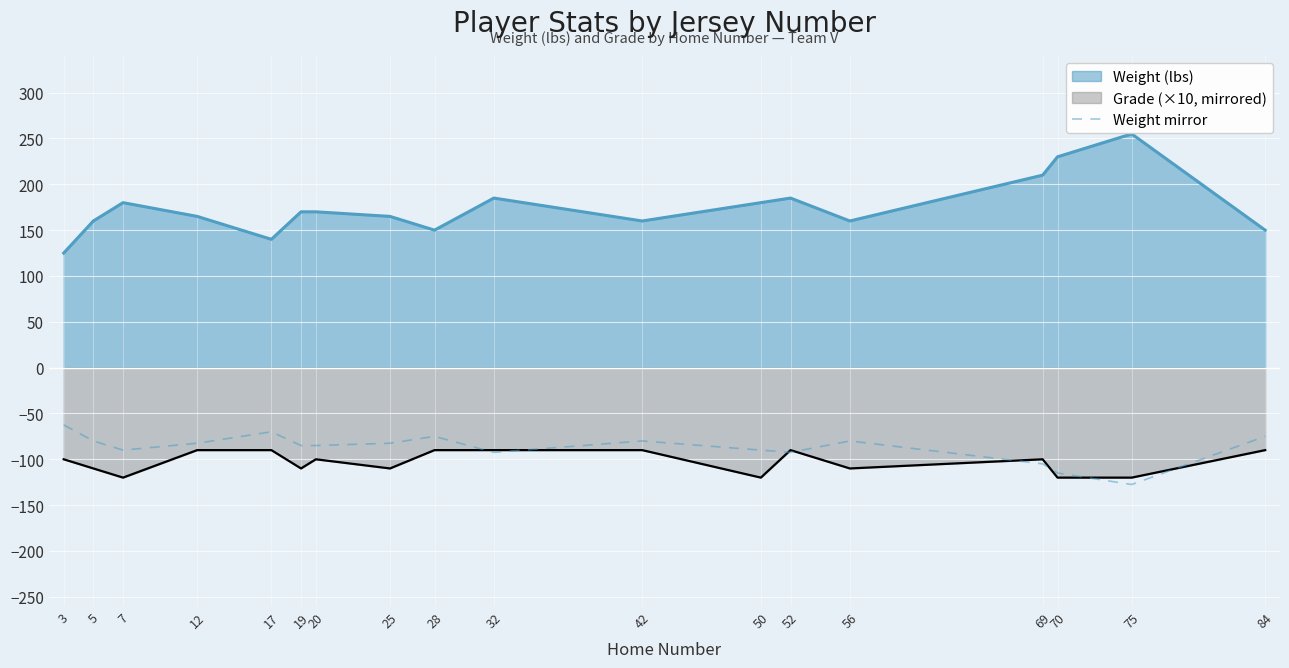

True or false: the data has more than 0 interior local peaks.

True